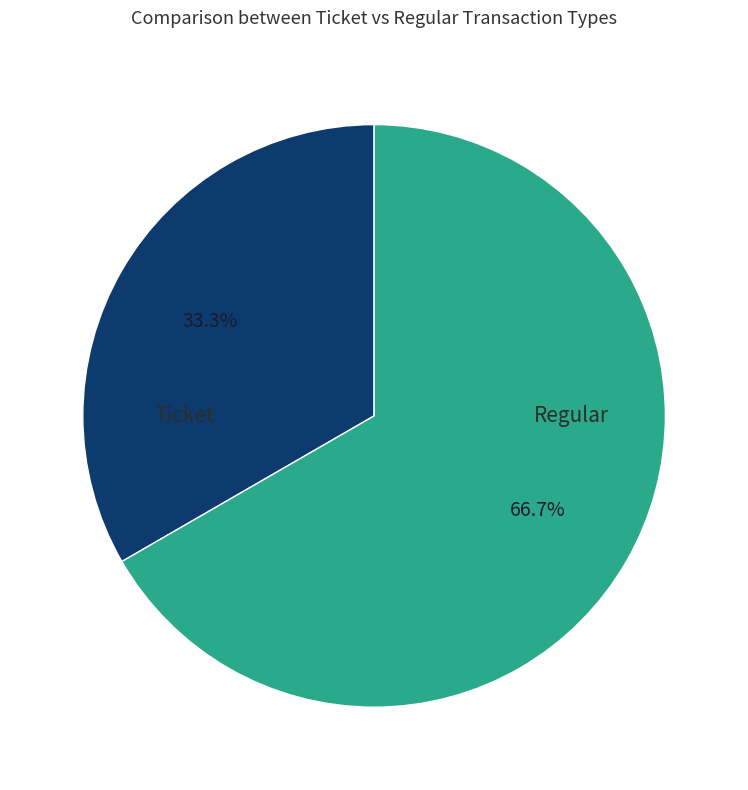

Is the sum of Regular and Ticket greater than half?

Yes